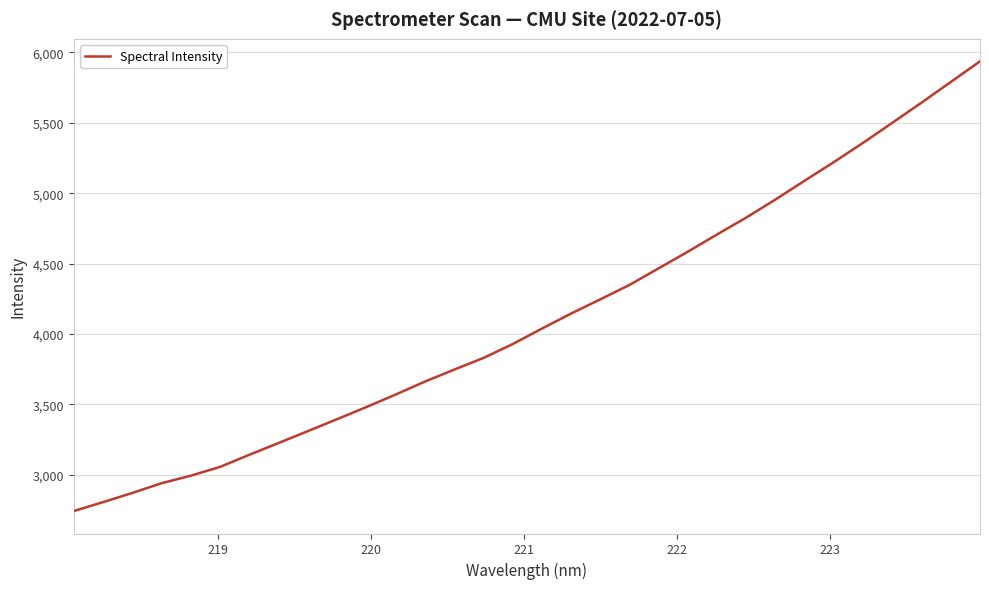

What is the maximum value shown in the chart?

5937.2